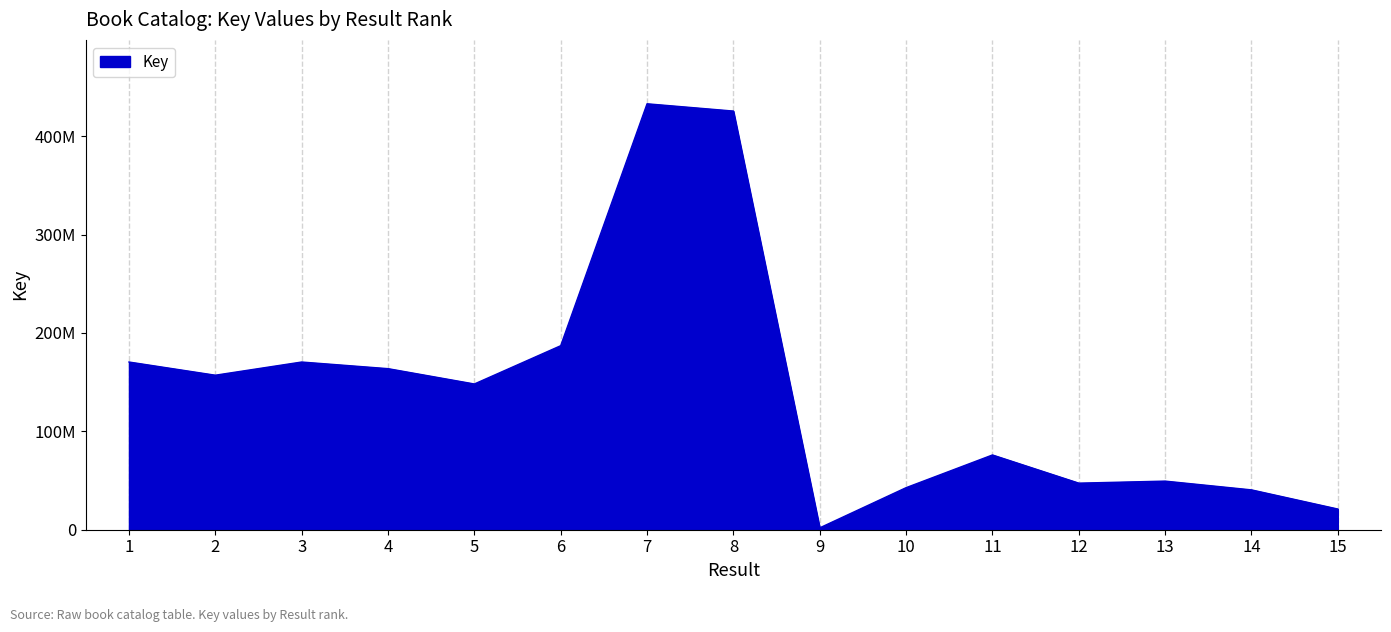

Does the chart have visible grid lines?

No